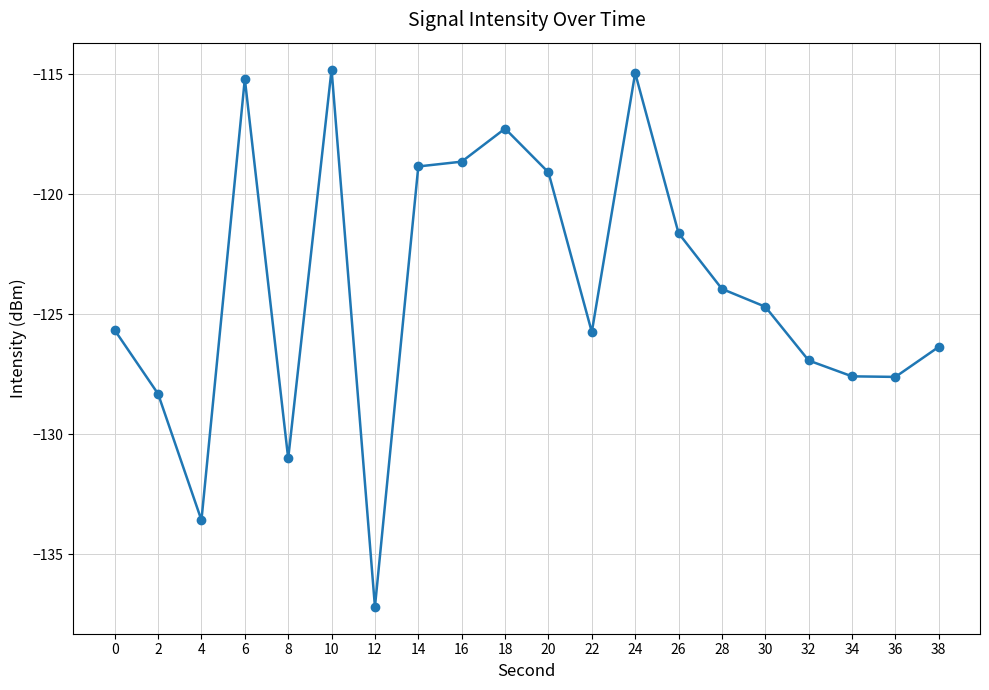

What is the difference between the maximum and minimum values?

22.4